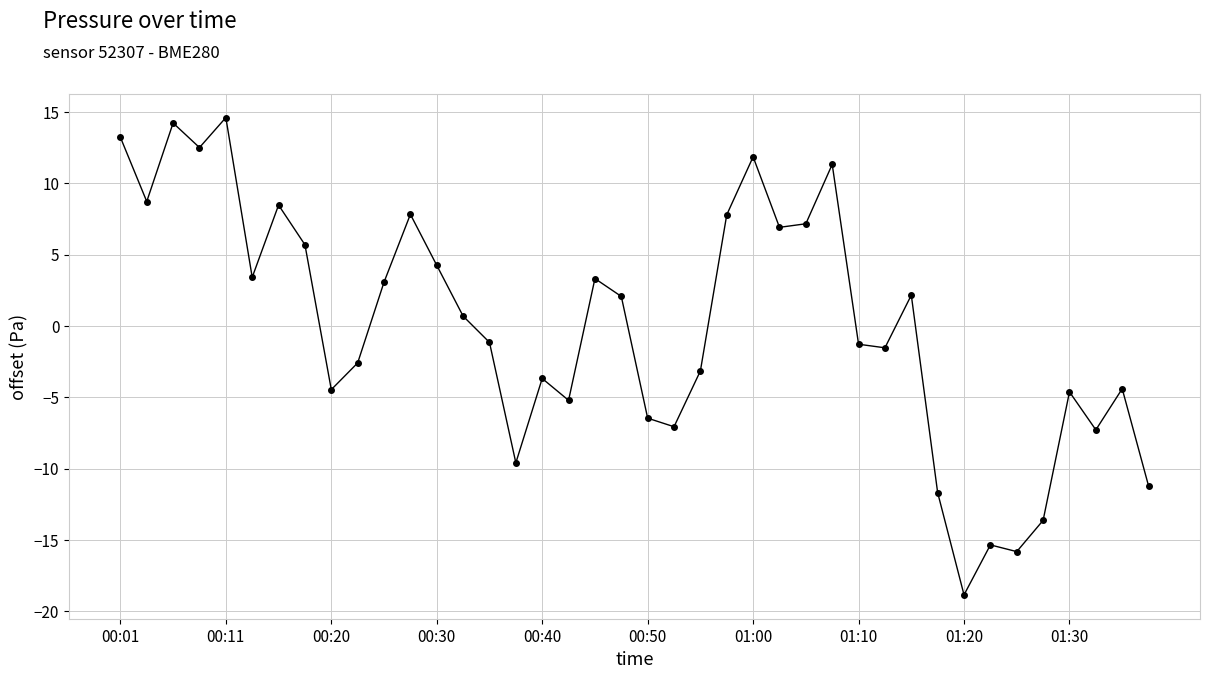

How many points are higher than both their immediate neighbors (excluding endpoints)?

12